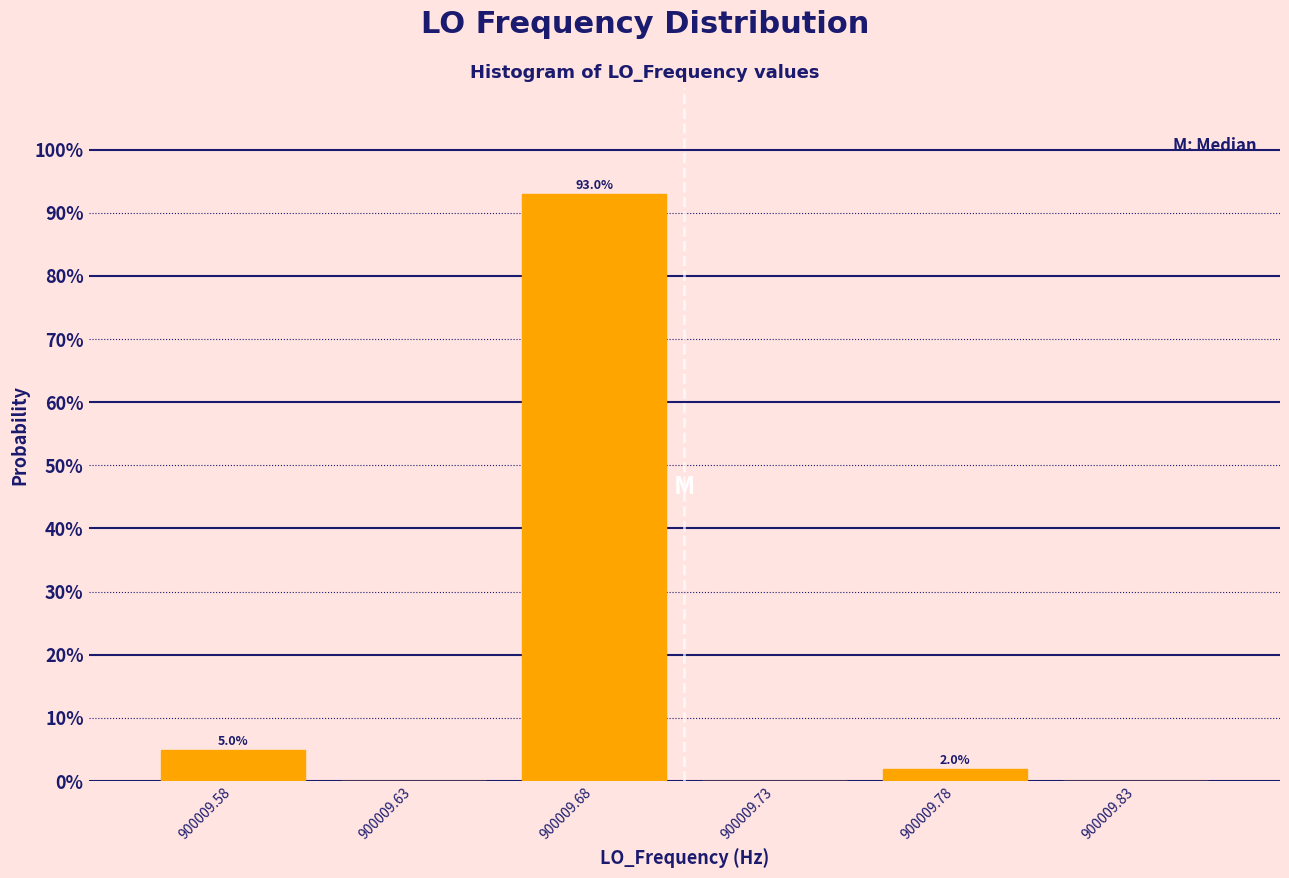

Reading left to right, what are all the values shown in this chart?

900009.58=5	900009.63=0	900009.68=93	900009.73=0	900009.78=2	900009.83=0